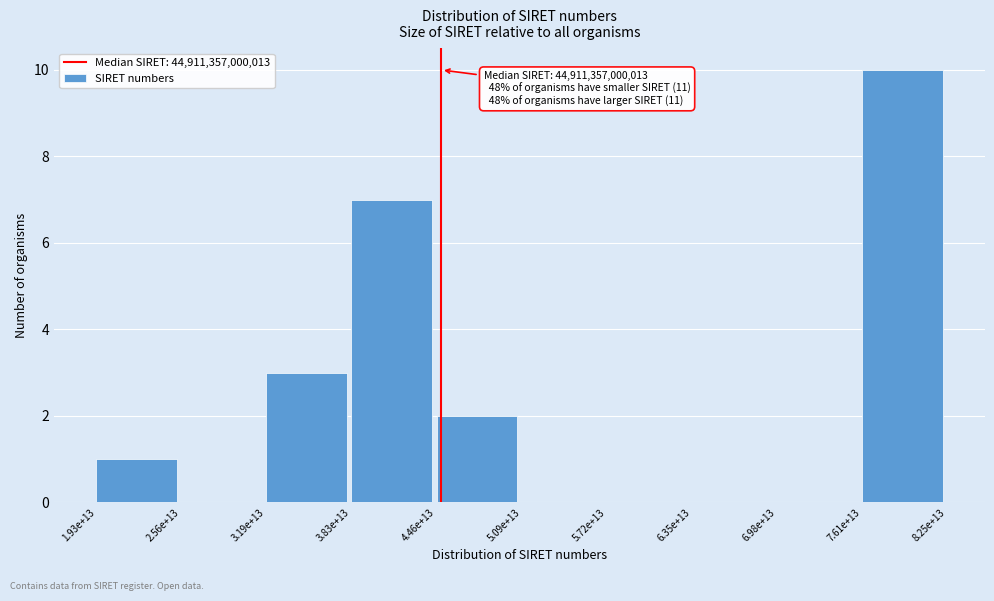

Which category has the highest value across all series?

7.61e+13